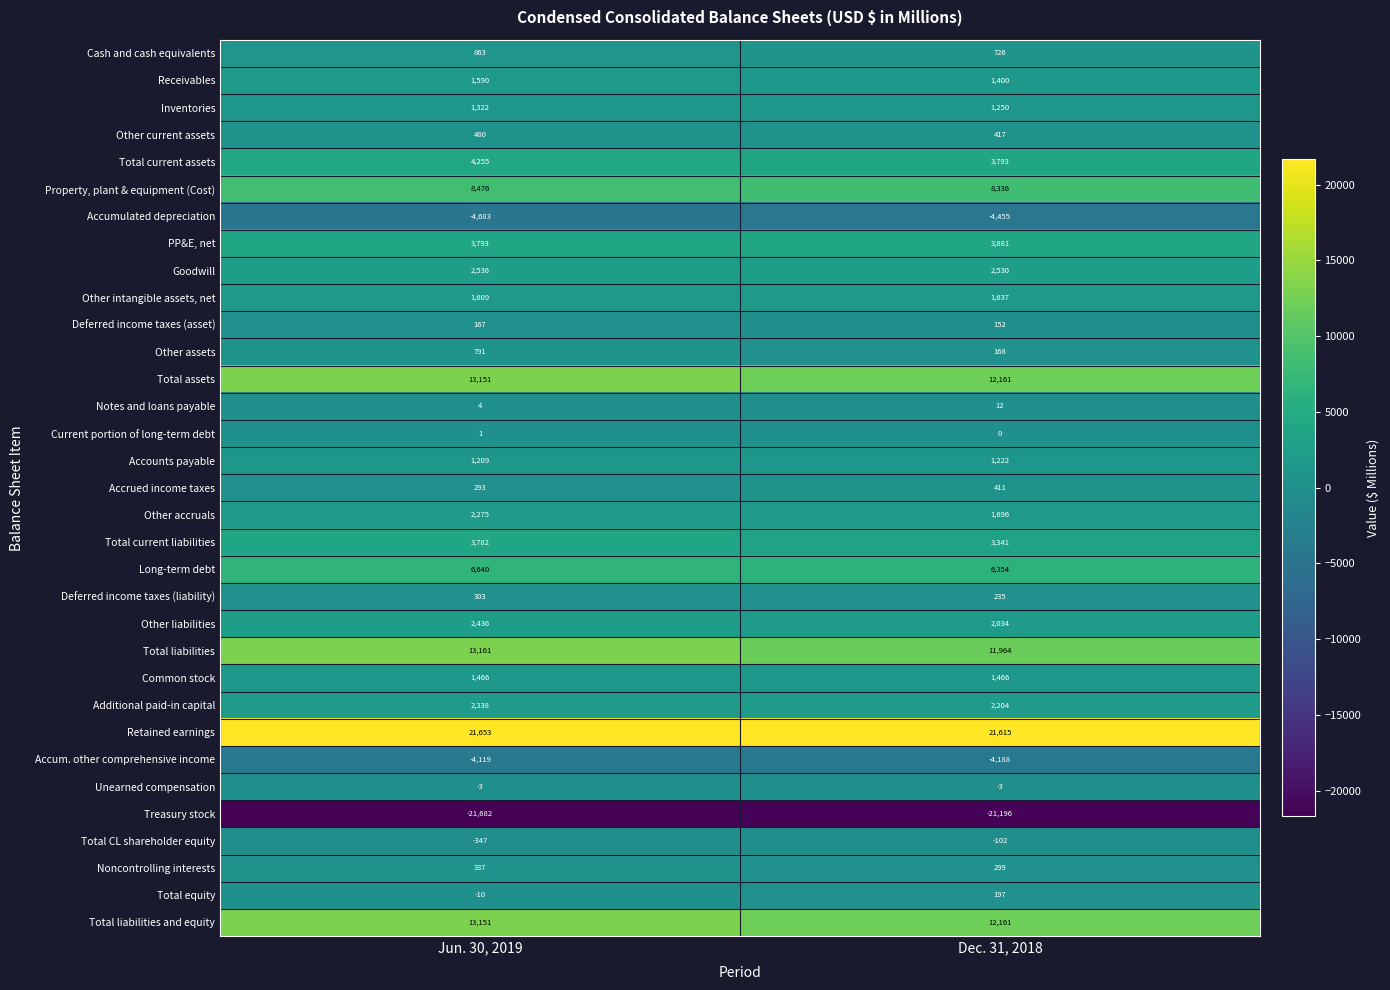

Which category has the lowest value across all series?

Jun. 30, 2019